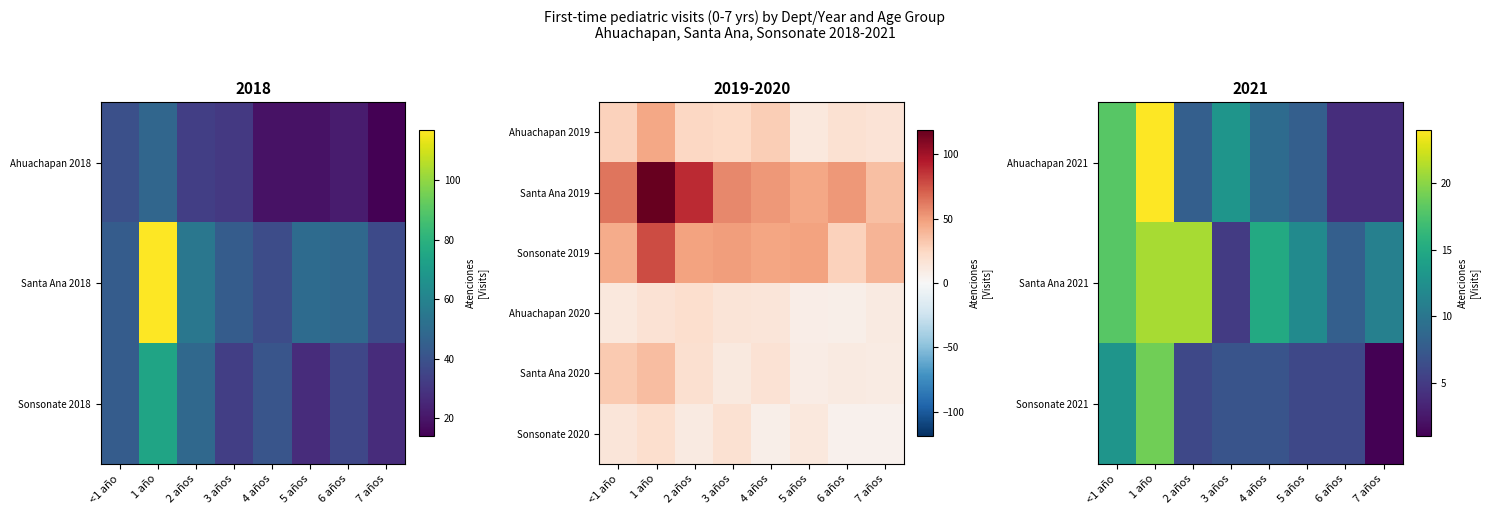

What value does the Santa Ana 2021 series have at 1 año?

21